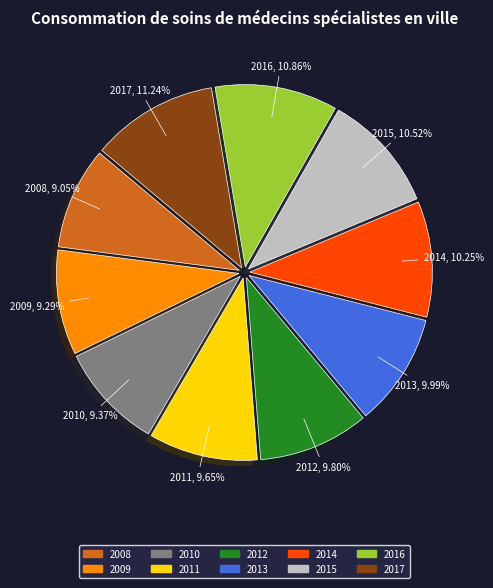

Do 2013 and 2012 together represent more than half of the pie?

No